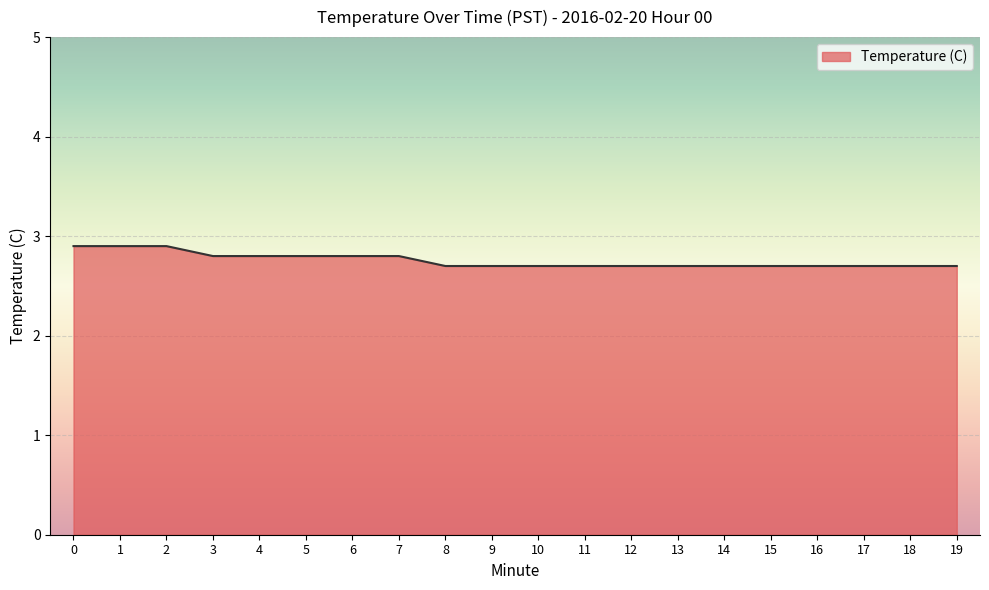

Approximately how many times larger is the value at 15 compared to 9?

1.0